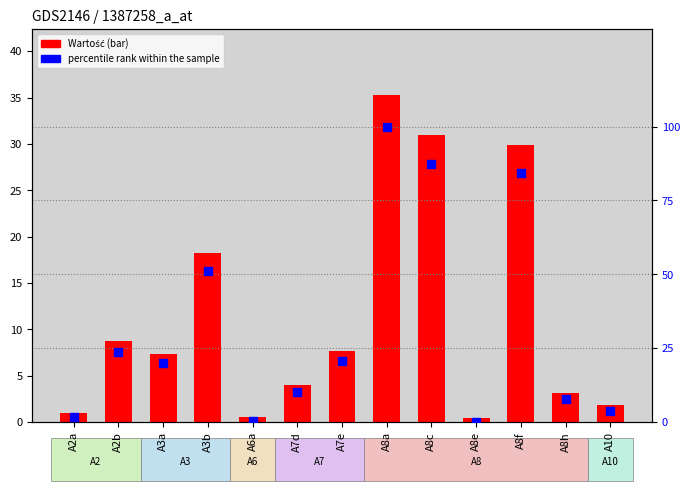

Which series contains the highest Y value?

percentile rank within the sample